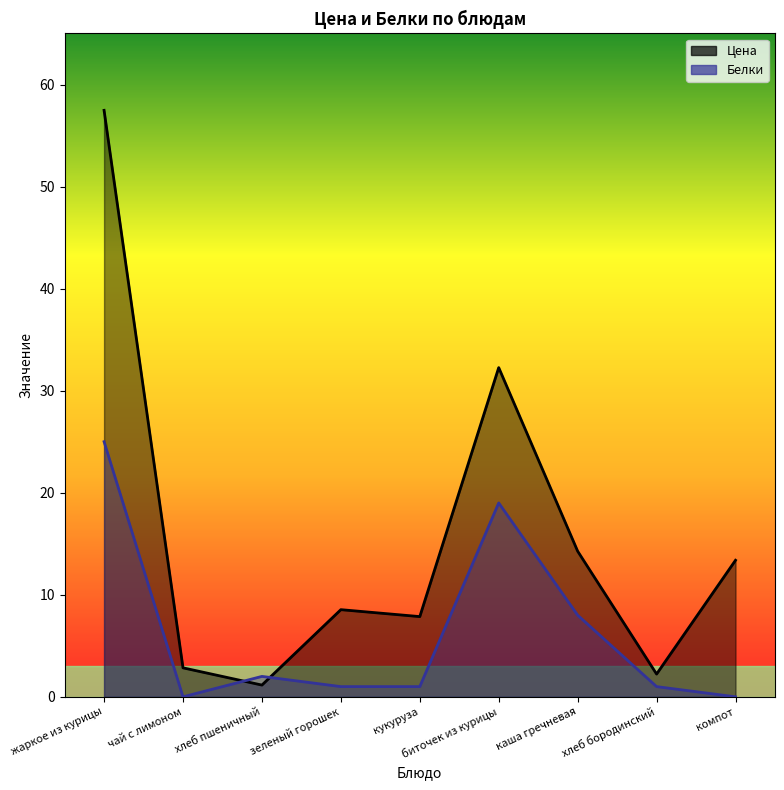

True or false: Белки has a value of 2.0 at хлеб пшеничный.

True